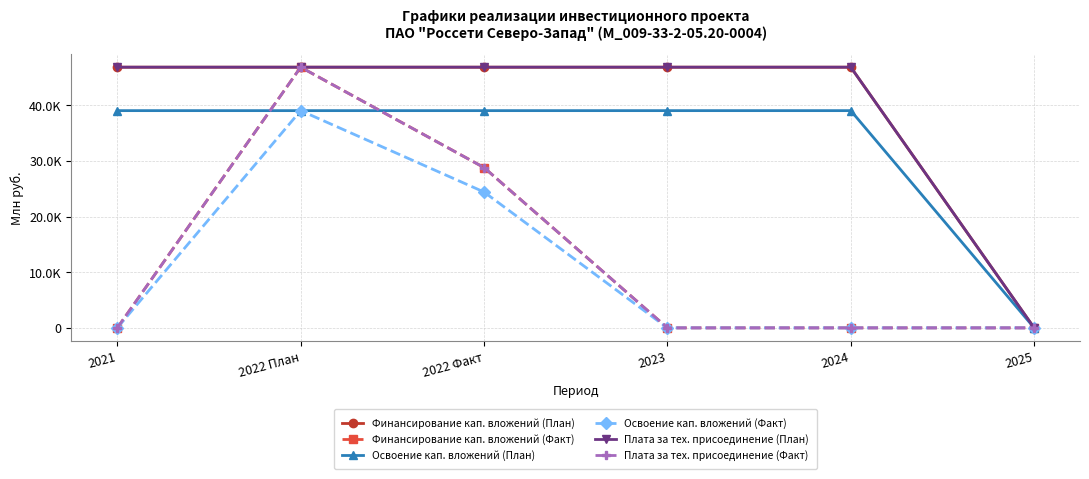

Is this an area chart (filled region under the line)?

No